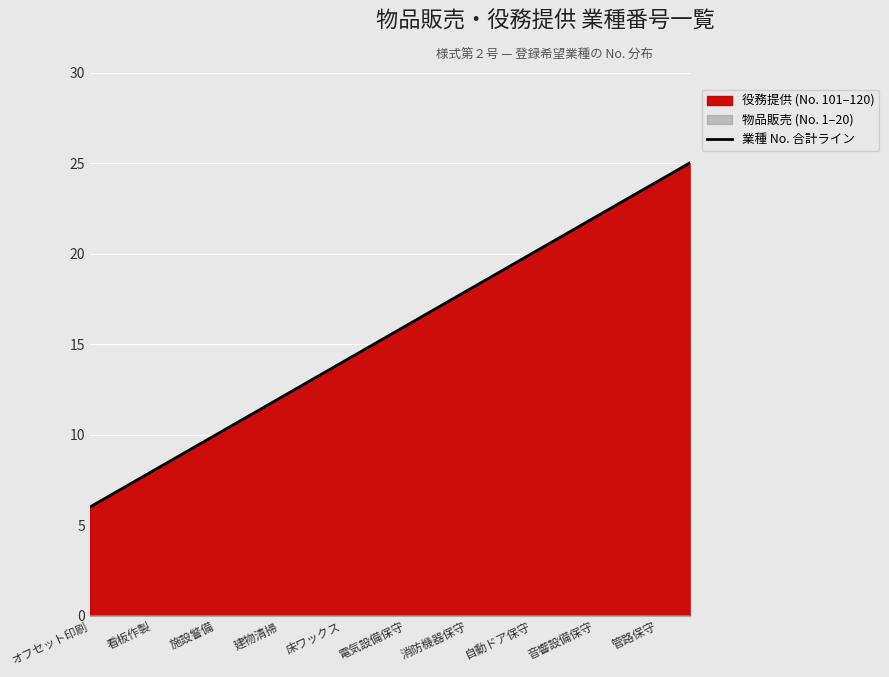

What is the difference between the maximum and minimum values?

19